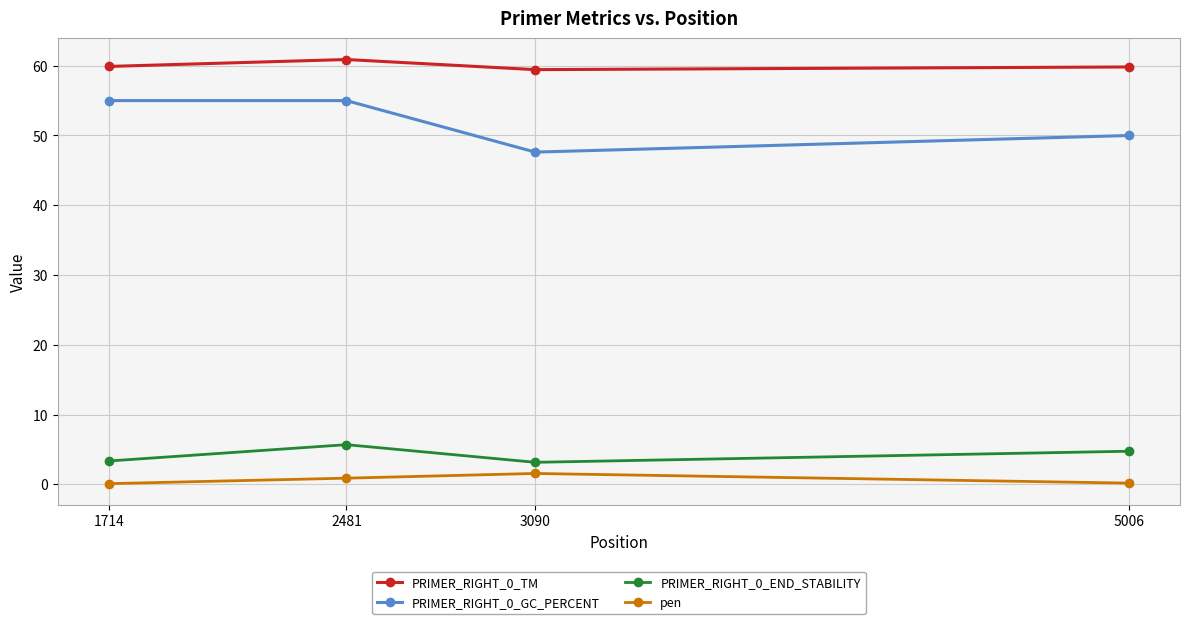

Which series has the largest range (max minus min)?

PRIMER_RIGHT_0_GC_PERCENT